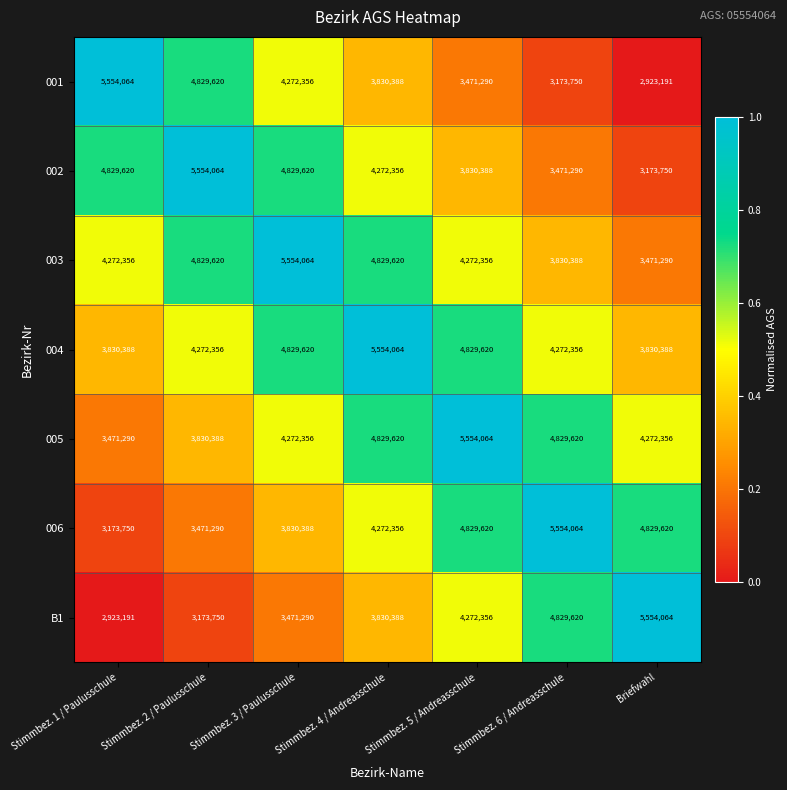

Which category has the lowest value in the 006 series?

Stimmbez. 1 / Paulusschule